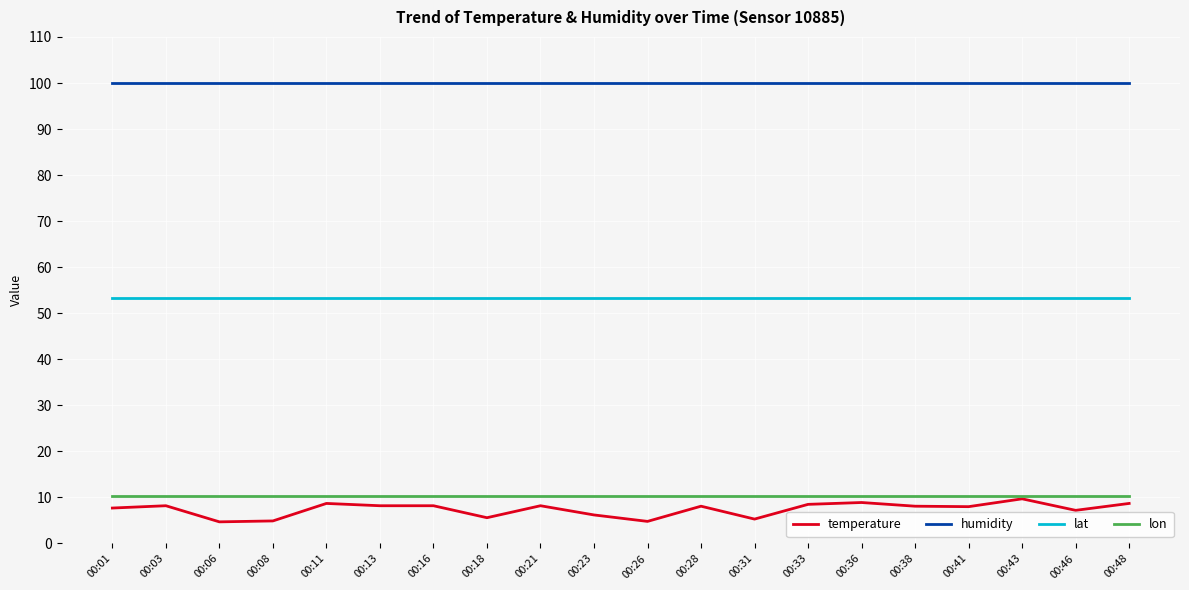

The humidity series shows 99.9 at 00:26. True or false?

True